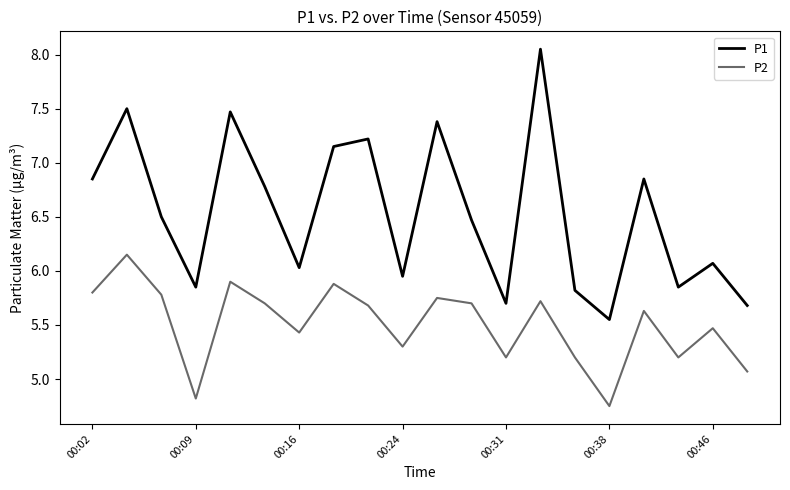

True or false: P1 and P2 cross at least once.

False